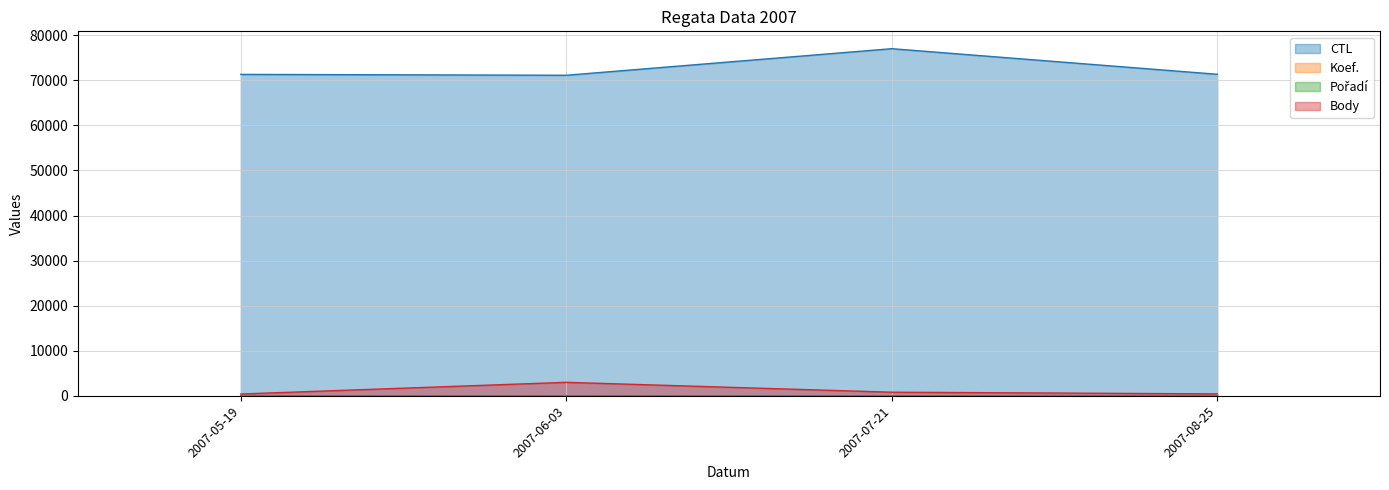

Is it true that Body equals 212 at 2007-08-25?

False